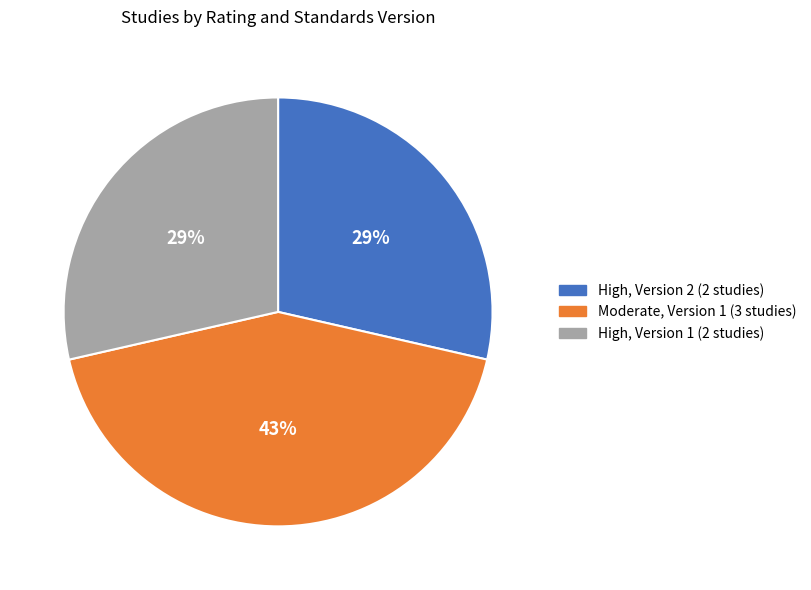

To the nearest percent, what is the average slice percentage?

33%